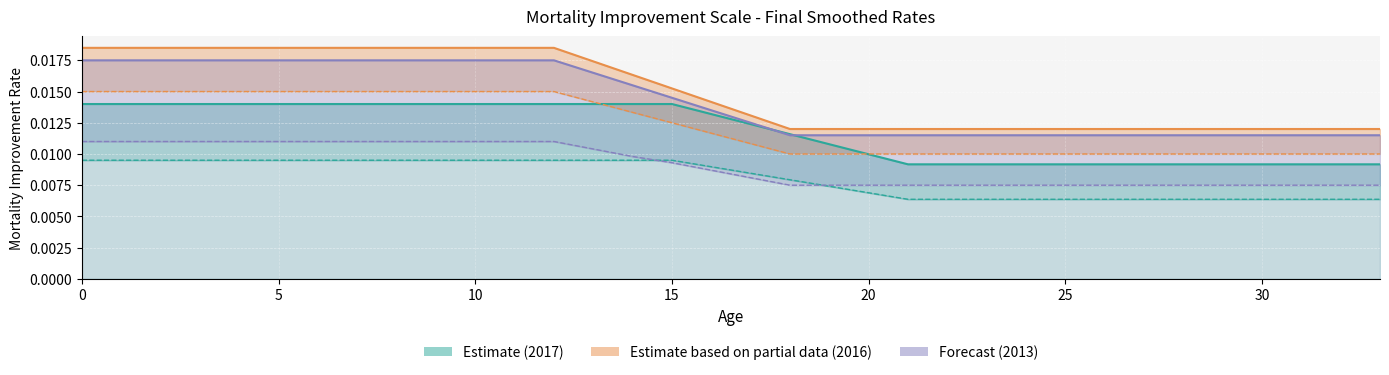

How many distinct data groups are displayed?

3